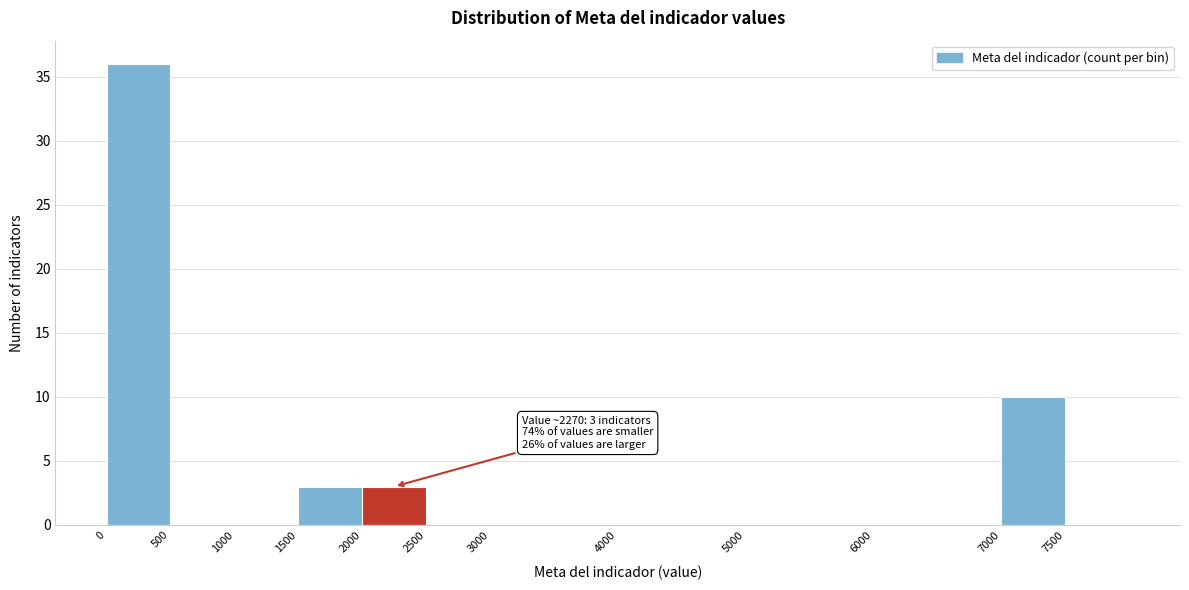

Over which range of the x-axis is the bar tallest?

0 to 500